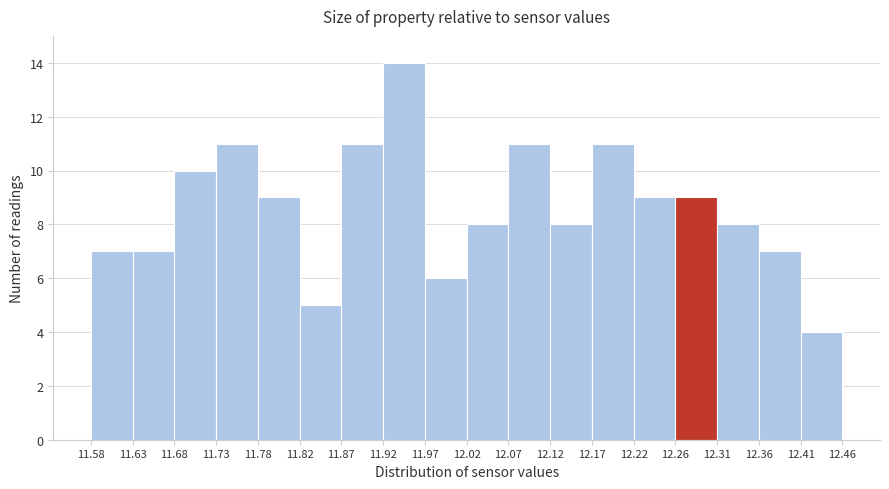

Reading left to right, transcribe this chart: for each bar, give the range it covers on the x-axis and its height. The values are not printed on the chart, so give them approximately, as read against the axis.

11.58 to 11.63: 7
11.63 to 11.68: 7
11.68 to 11.73: 10
11.73 to 11.78: 11
11.78 to 11.82: 9
11.82 to 11.87: 5
11.87 to 11.92: 11
11.92 to 11.97: 14
11.97 to 12.02: 6
12.02 to 12.07: 8
12.07 to 12.12: 11
12.12 to 12.17: 8
12.17 to 12.22: 11
12.22 to 12.26: 9
12.26 to 12.31: 9
12.31 to 12.36: 8
12.36 to 12.41: 7
12.41 to 12.46: 4